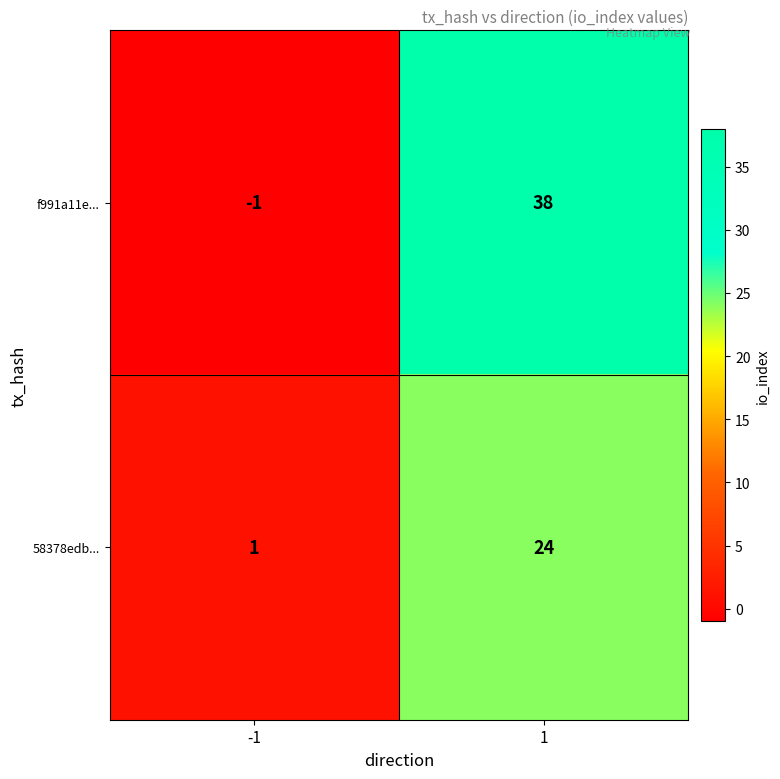

Read the f991a11e... value at 1.

38